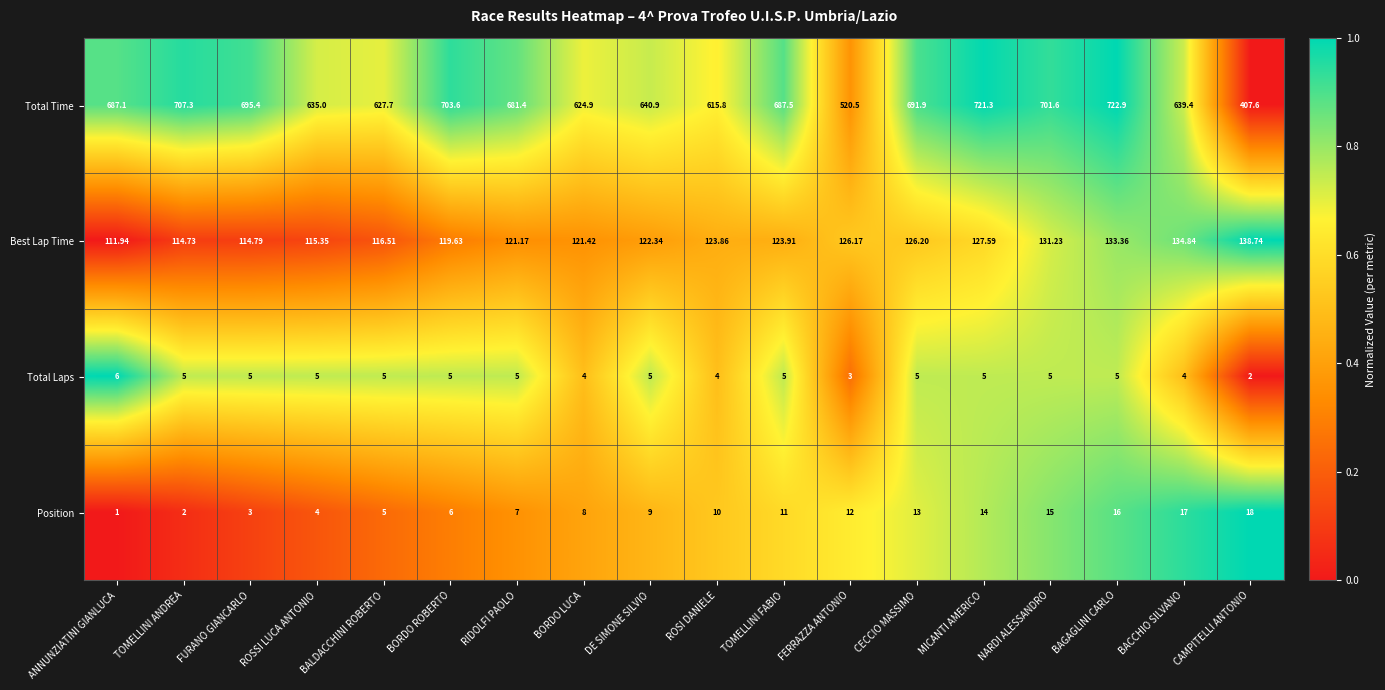

At ROSI DANIELE, list the series in order from smallest to largest.

Total Laps, Position, Best Lap Time, Total Time